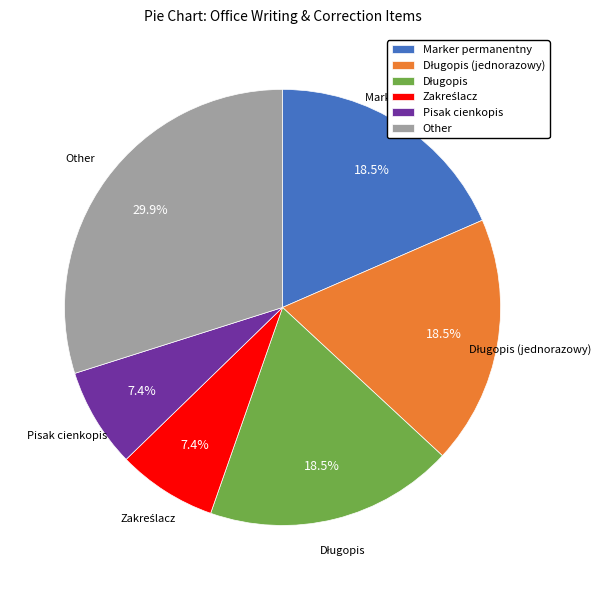

Which has a higher value, Pisak cienkopis or Marker permanentny?

Marker permanentny